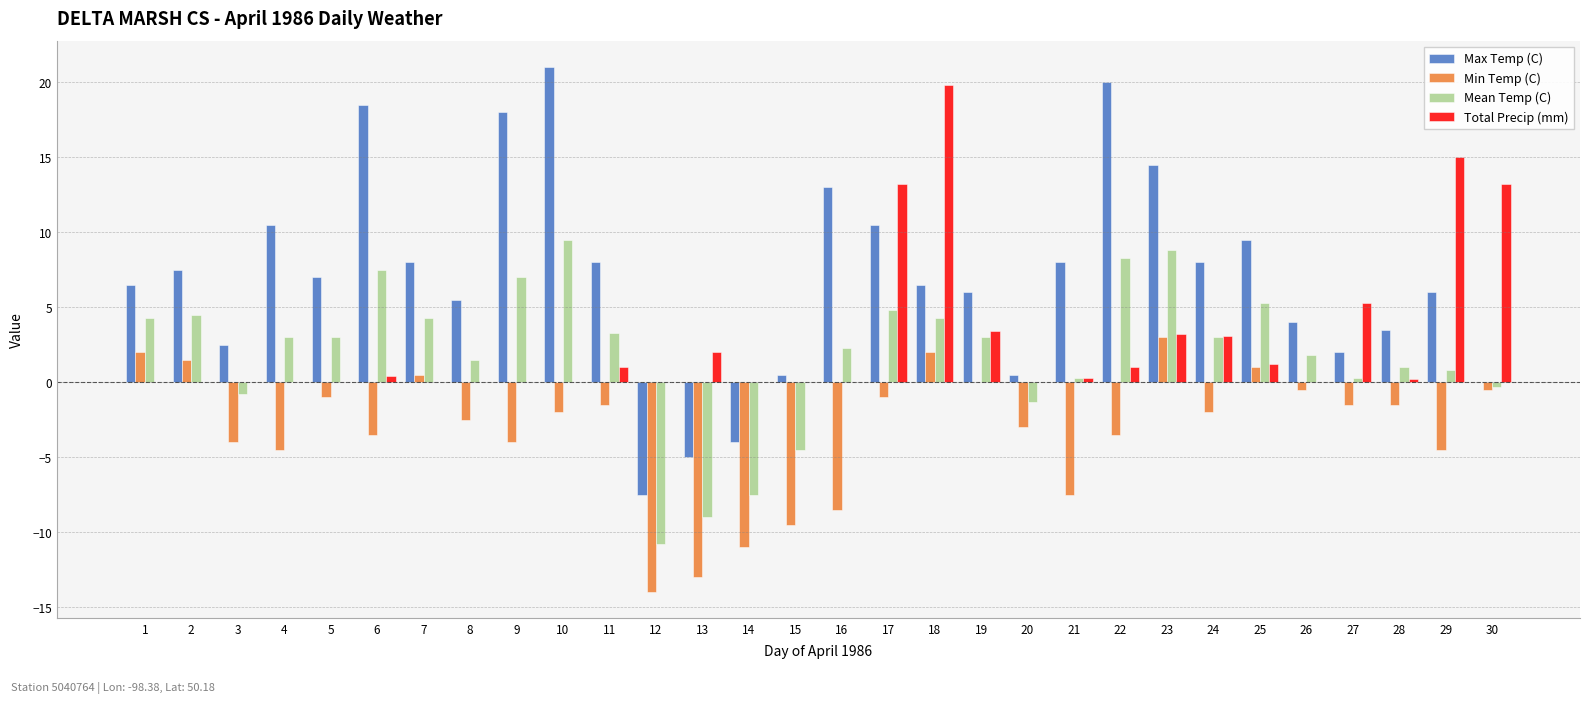

How many categories are shown in the chart?

30